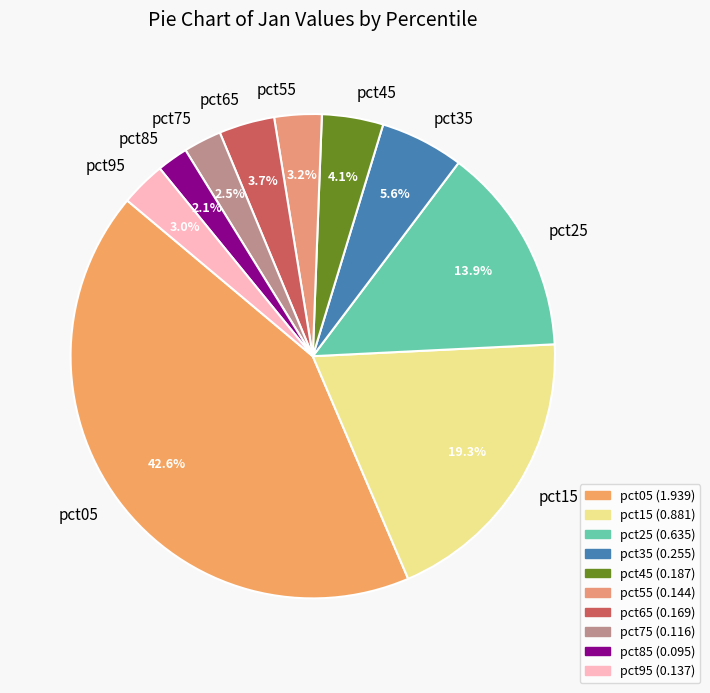

What portion of the pie excludes pct65?

96.3%